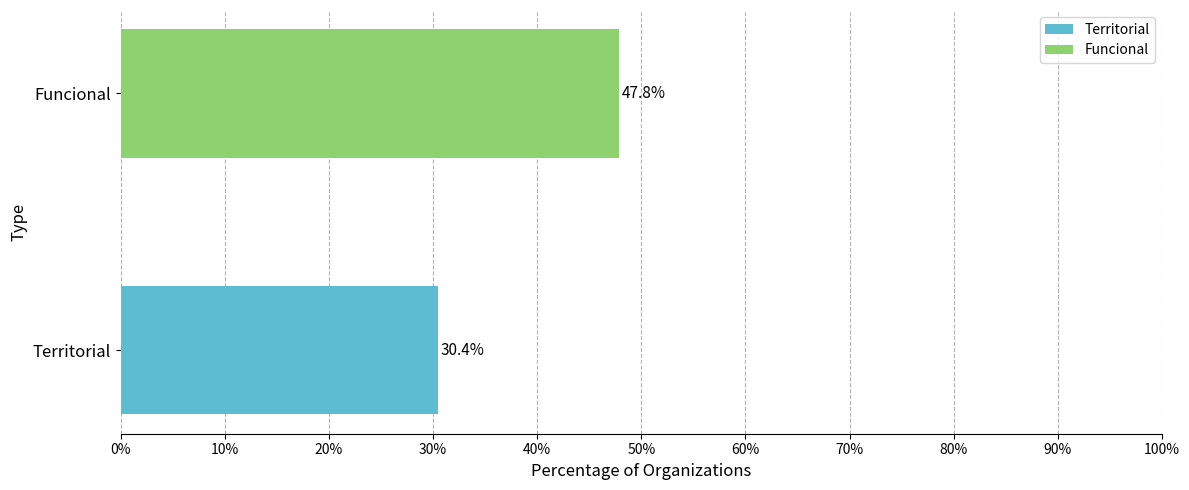

List the series in order of their overall mean, lowest first.

Territorial, Funcional